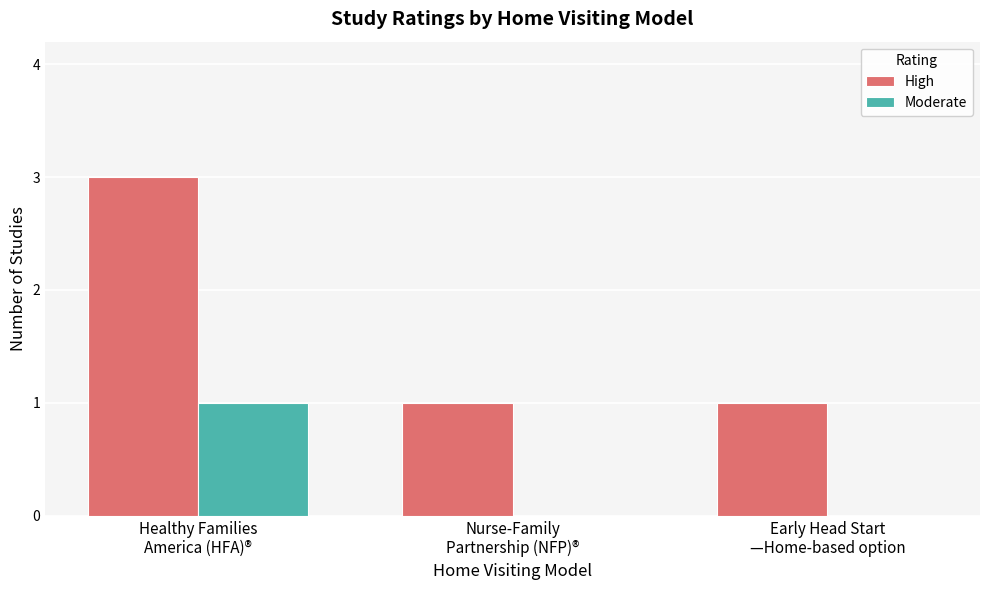

What is the spread (max minus min) of values at Early Head Start
—Home-based option?

1